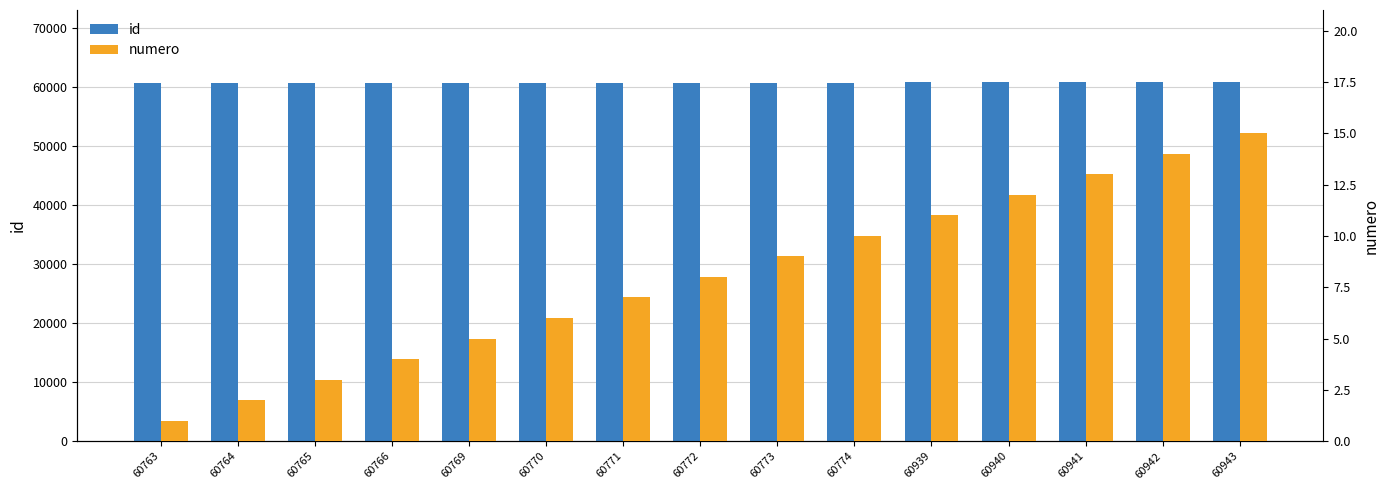

What value does the id series have at 60772?

60772